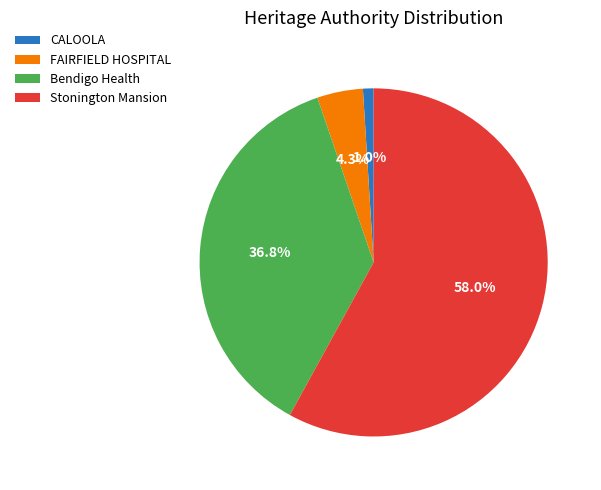

Which slice is the largest?

Stonington Mansion